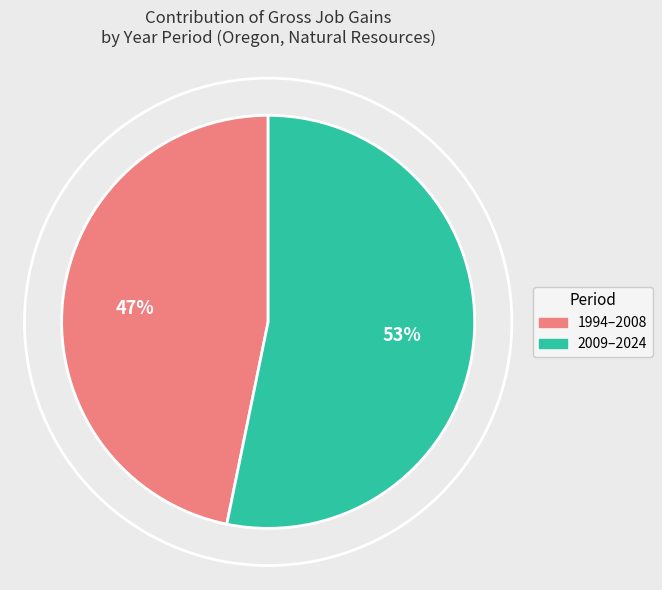

Is there any slice that represents more than half of the pie?

Yes